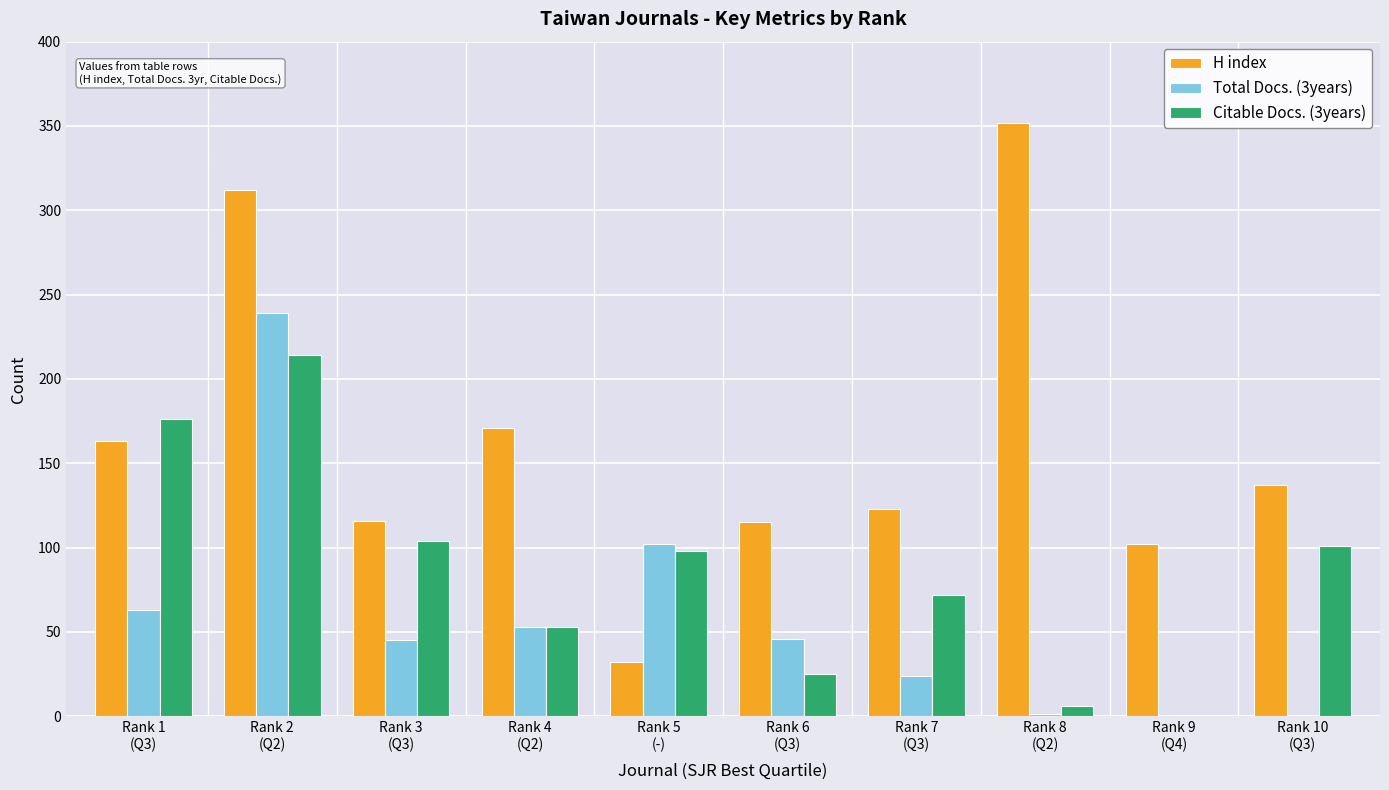

How many series are shown in this chart?

3